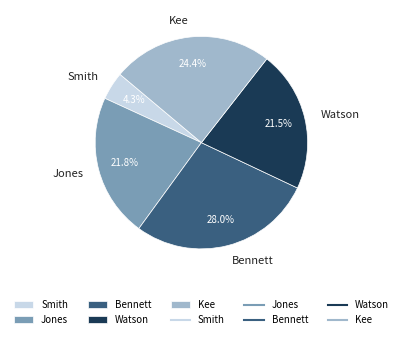

How much of the chart is everything except Jones?

78.2%